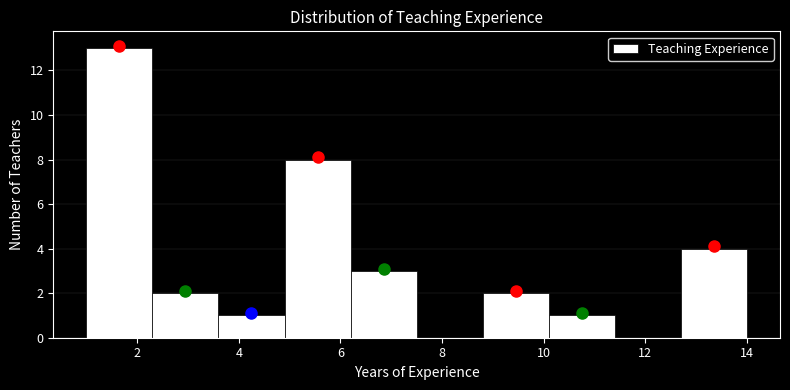

Reading left to right, list every bar in this chart as the range it spans on the x-axis followed by its height. Neither the bar edges nor the heights are printed on the chart, so give them approximately, as read against the axes.

1.0 to 2.3: 13
2.3 to 3.6: 2
3.6 to 4.9: 1
4.9 to 6.2: 8
6.2 to 7.5: 3
7.5 to 8.8: 0
8.8 to 10.1: 2
10.1 to 11.4: 1
11.4 to 12.7: 0
12.7 to 14.0: 4